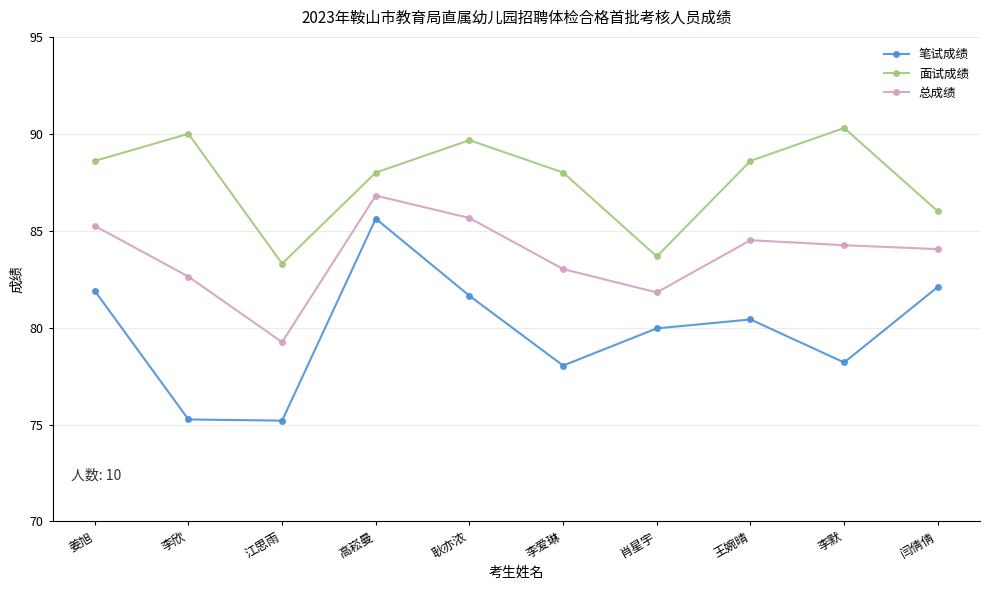

Rank the series by their maximum value, from lowest to highest.

笔试成绩, 总成绩, 面试成绩